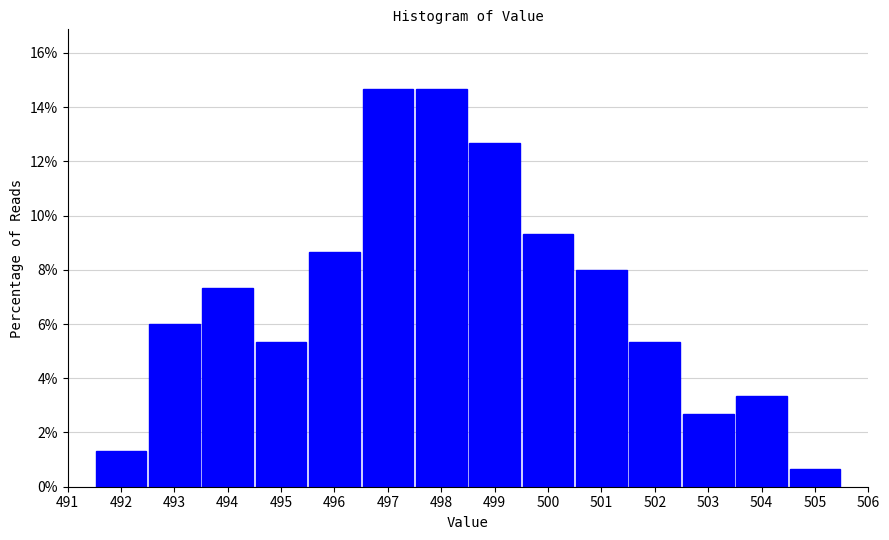

Reading left to right, list every bar in this chart as the range it spans on the x-axis followed by its height. The values are not printed on the chart, so give them approximately, as read against the axis.

491.5 to 492.5: 1.4
492.5 to 493.5: 6.0
493.5 to 494.5: 7.4
494.5 to 495.5: 5.4
495.5 to 496.5: 8.6
496.5 to 497.5: 14.6
497.5 to 498.5: 14.6
498.5 to 499.5: 12.6
499.5 to 500.5: 9.4
500.5 to 501.5: 8.0
501.5 to 502.5: 5.4
502.5 to 503.5: 2.6
503.5 to 504.5: 3.4
504.5 to 505.5: 0.6